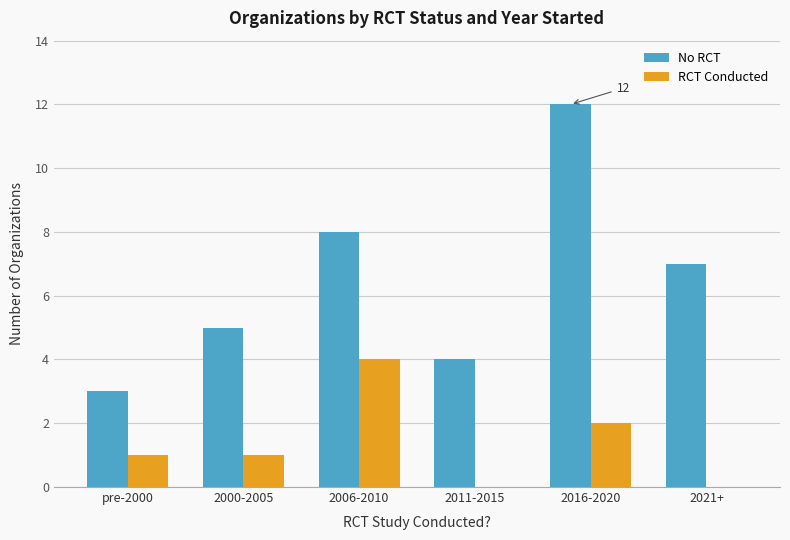

How many No RCT values are between 4 and 8?

4